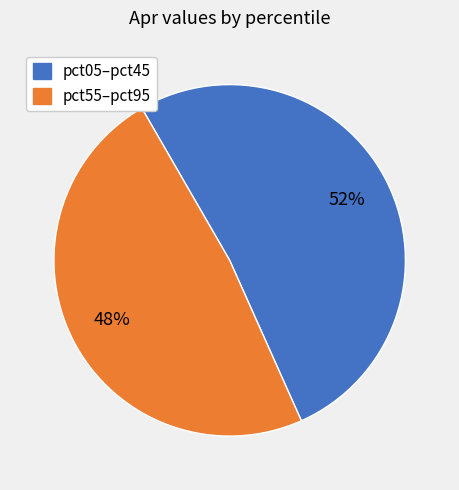

To the nearest percent, what is the average slice percentage?

50%